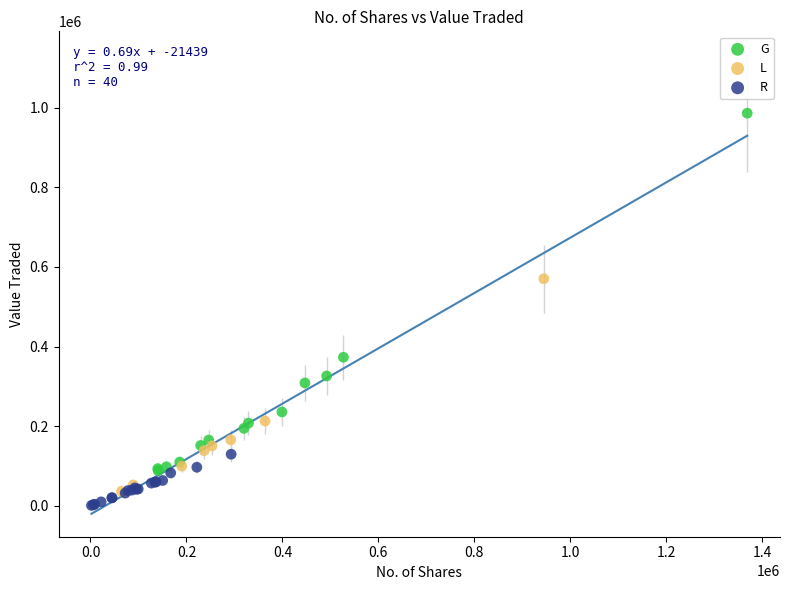

What are all the series names shown in the legend?

G, L, R